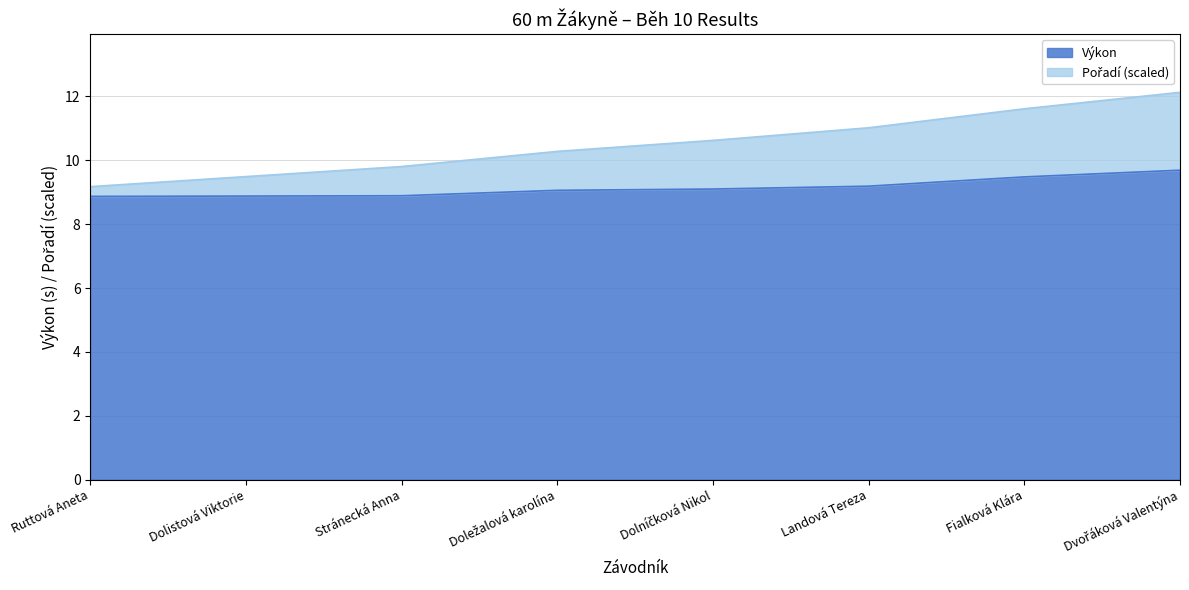

What is the value of the Pořadí point at the 7th from the left?

11.6